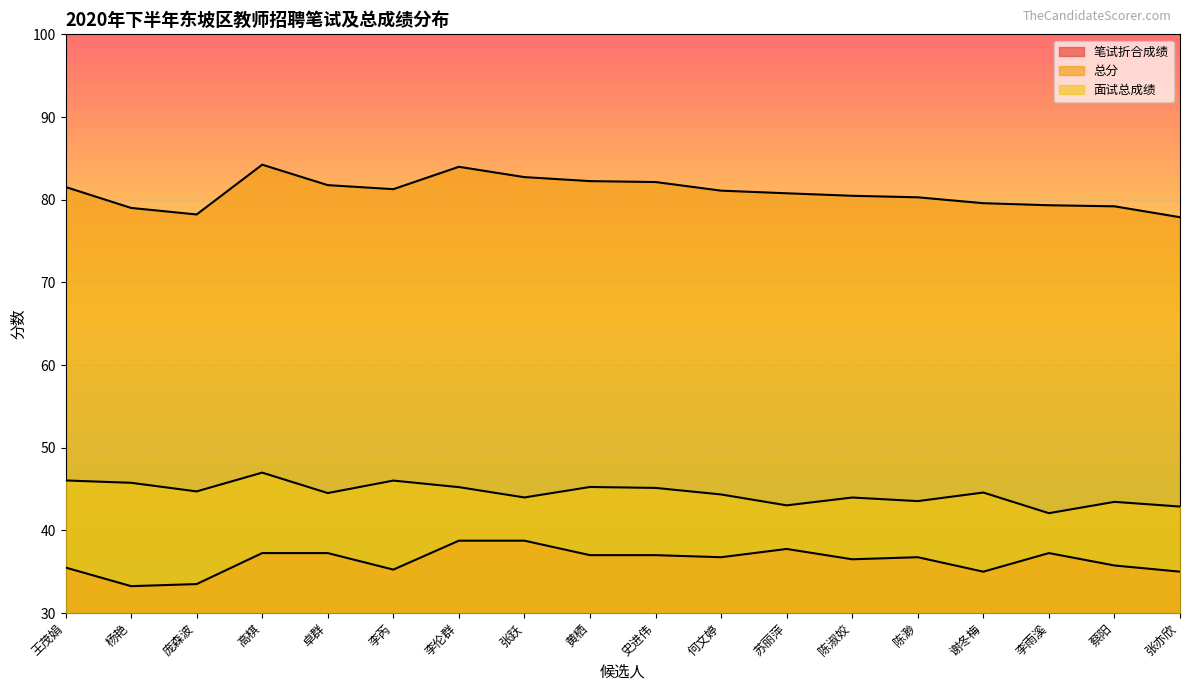

Reading left to right, transcribe all the data shown in this chart.

笔试折合成绩: 35.5	33.2	33.5	37.2	37.2	35.2	38.8	38.8	37.0	37.0	36.8	37.8	36.5	36.8	35.0	37.2	35.8	35.0
总分: 81.5	79.0	78.2	84.2	81.8	81.3	84.0	82.7	82.2	82.1	81.1	80.8	80.5	80.3	79.6	79.3	79.2	77.9
面试总成绩: 46.0	45.8	44.7	47.0	44.5	46.0	45.2	44.0	45.2	45.1	44.3	43.0	44.0	43.5	44.6	42.1	43.4	42.9